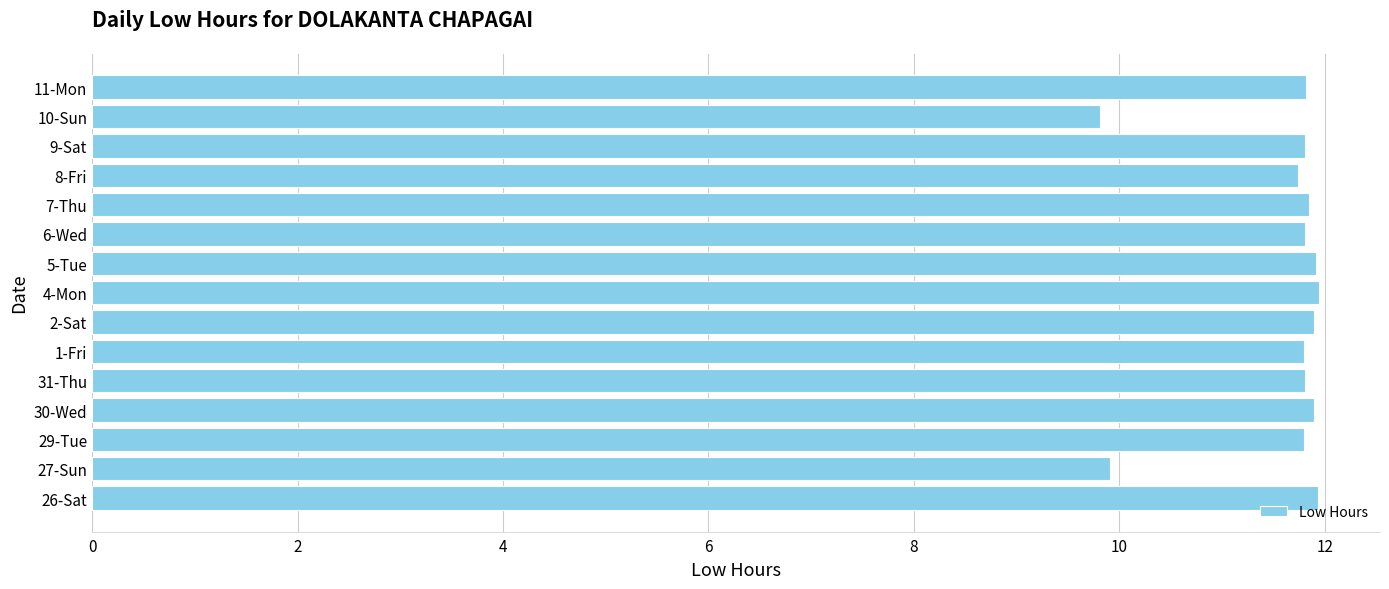

How many distinct data groups are displayed?

1